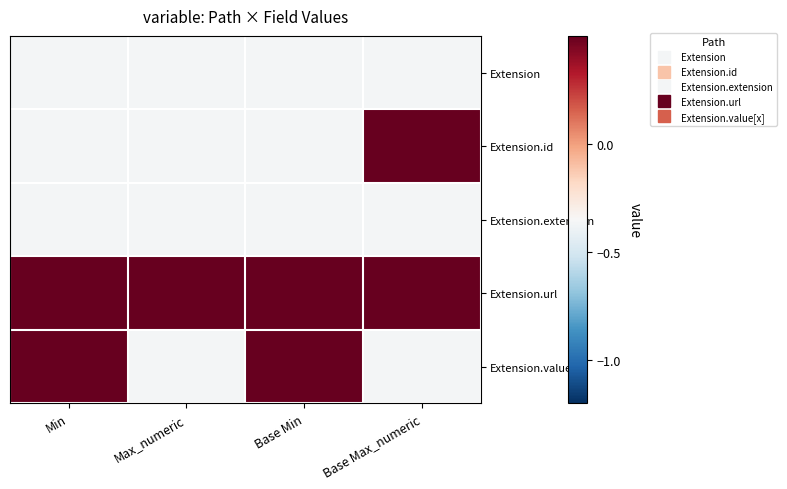

Which series has the largest total across all categories?

Extension.url